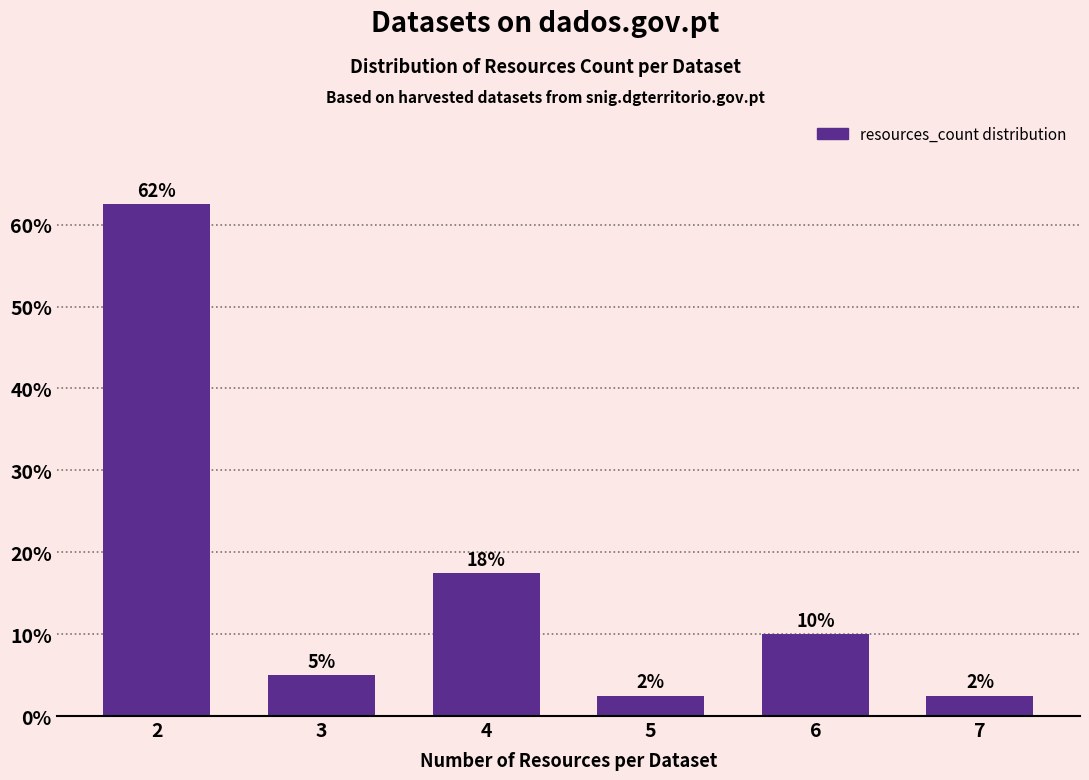

Which label corresponds to the smallest value in the chart?

5